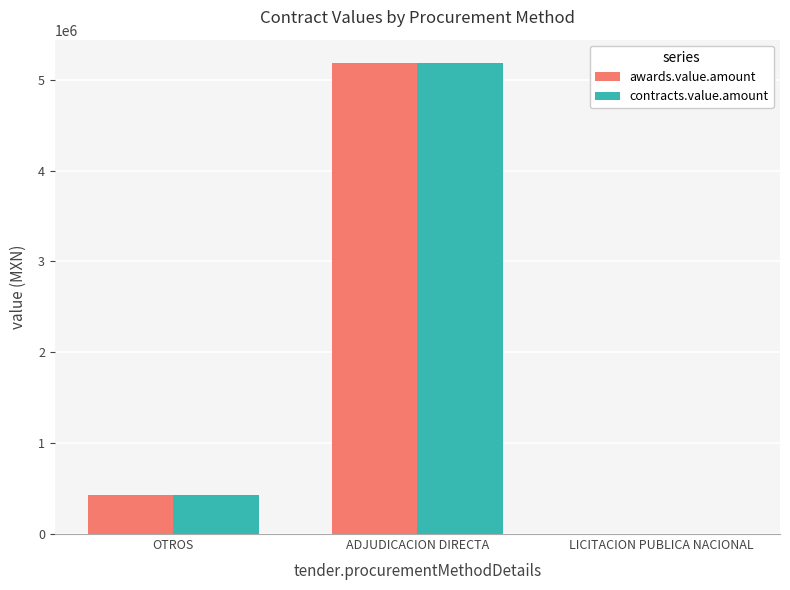

True or false: contracts.value.amount has a value of 1316881.6 at ADJUDICACION DIRECTA.

False